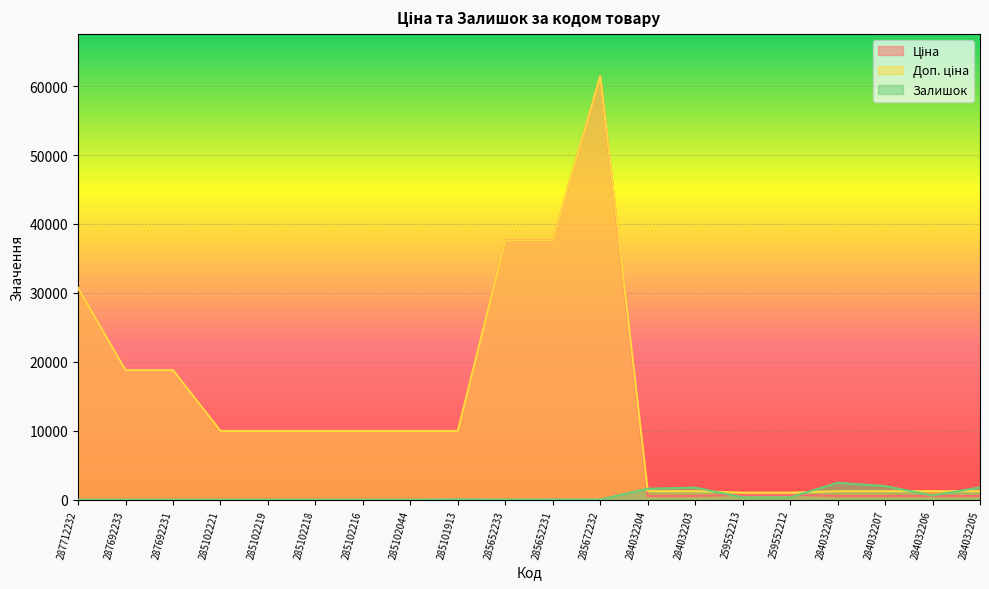

At which category is the sum across all series the highest?

285672232